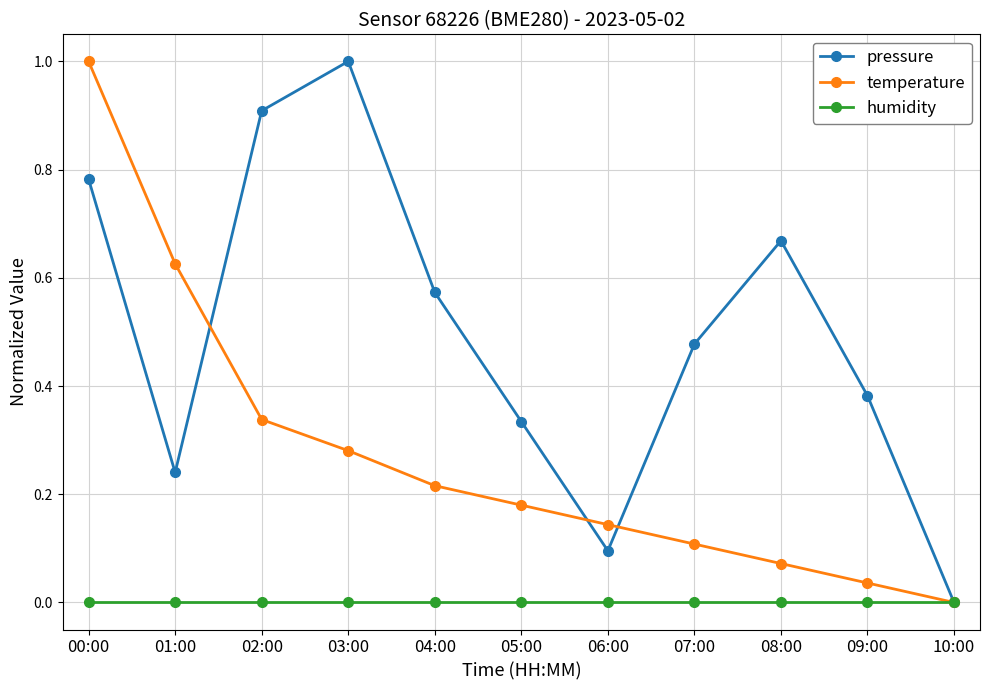

What is the greatest value displayed?

1.0